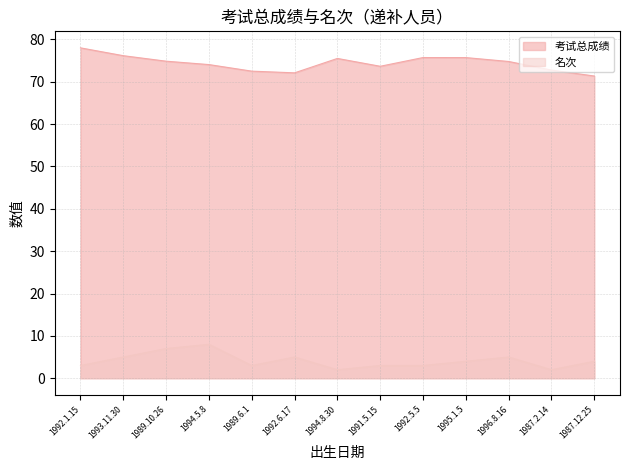

How many distinct data groups are displayed?

2